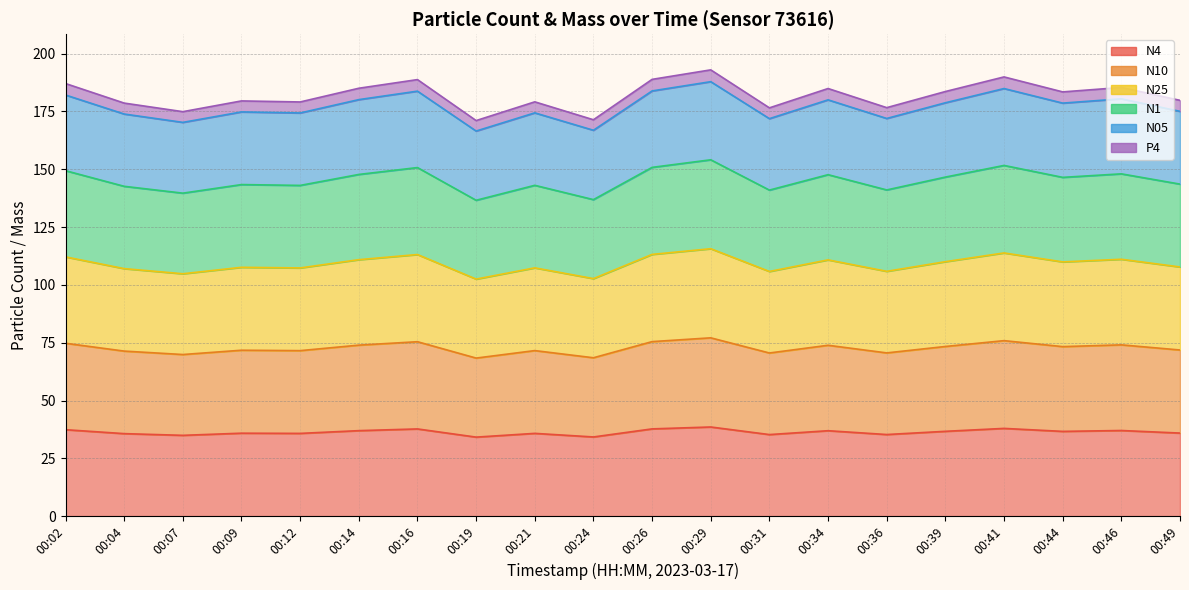

At which label does N4 reach its minimum?

00:19